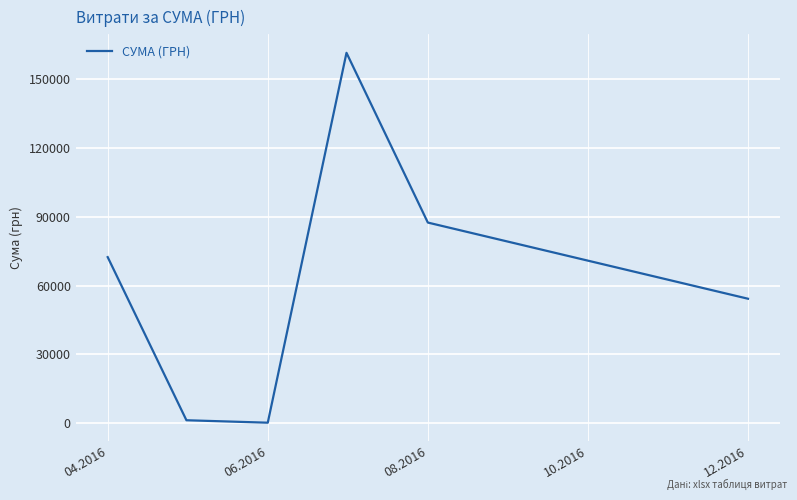

What is the greatest value displayed?

161513.3